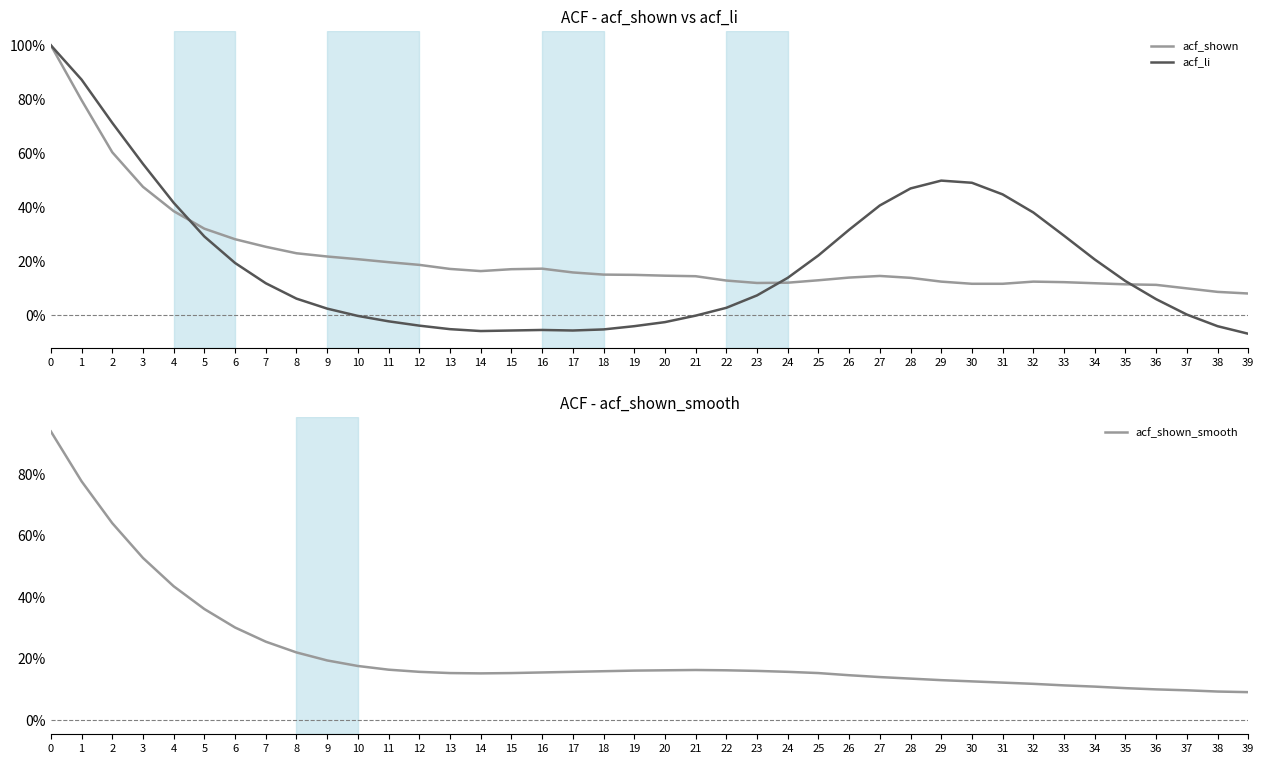

Rank the series at 0 from highest to lowest value.

acf_shown, acf_li, acf_shown_smooth